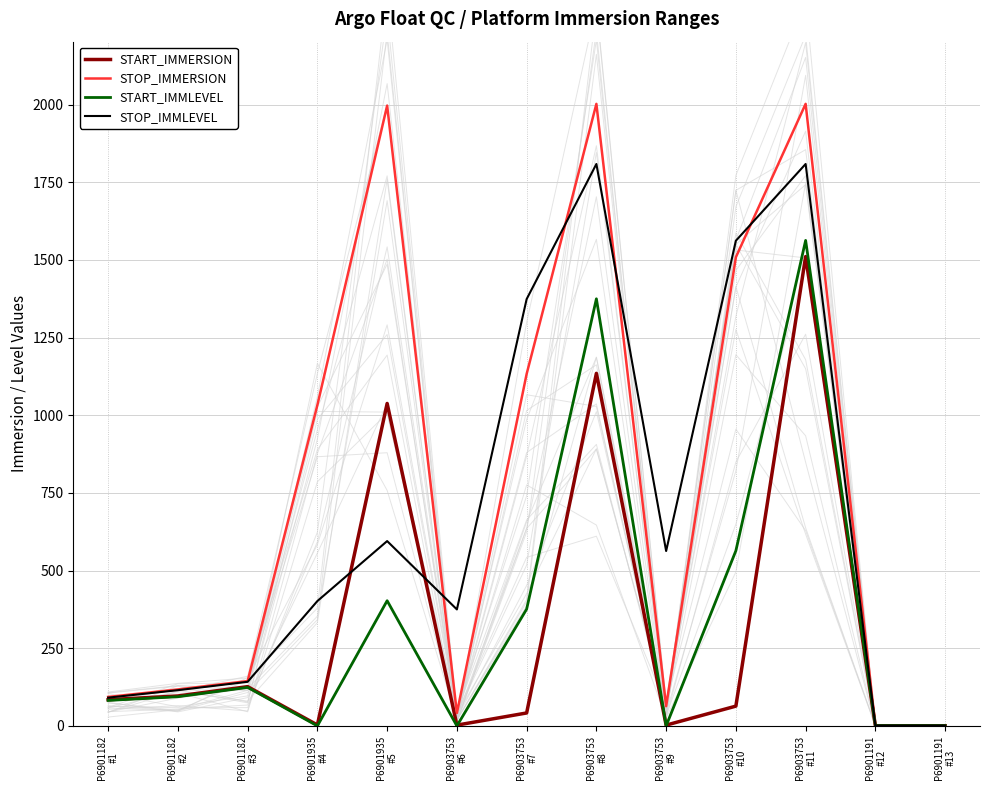

Rank the series at P6901182
#1 from lowest to highest value.

START_IMMLEVEL, START_IMMERSION, STOP_IMMLEVEL, STOP_IMMERSION